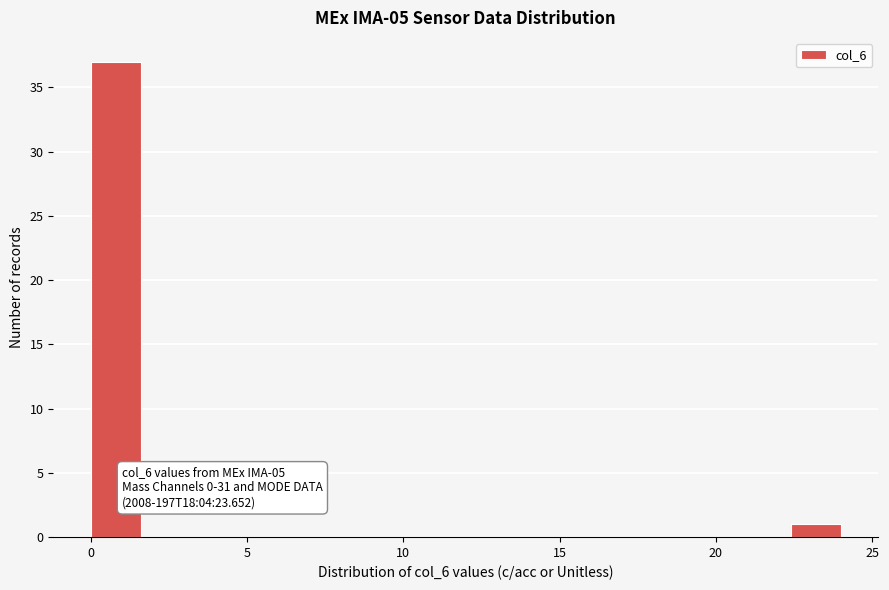

Read against the x-axis, roughly where is the centre of the tallest bar?

1.0